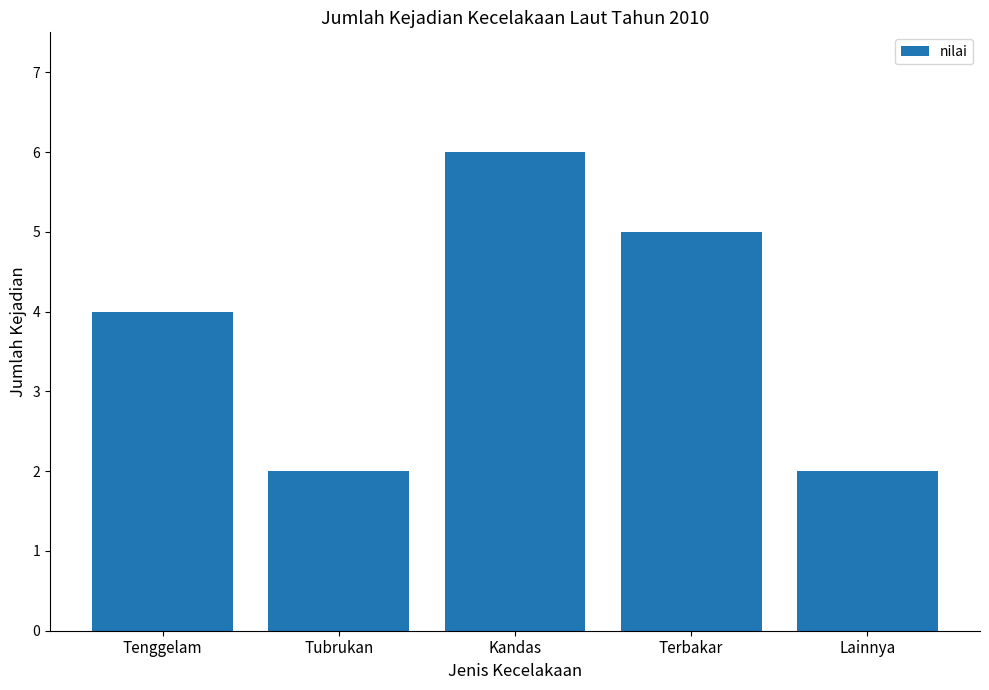

The value at Lainnya is 2. True or false?

True